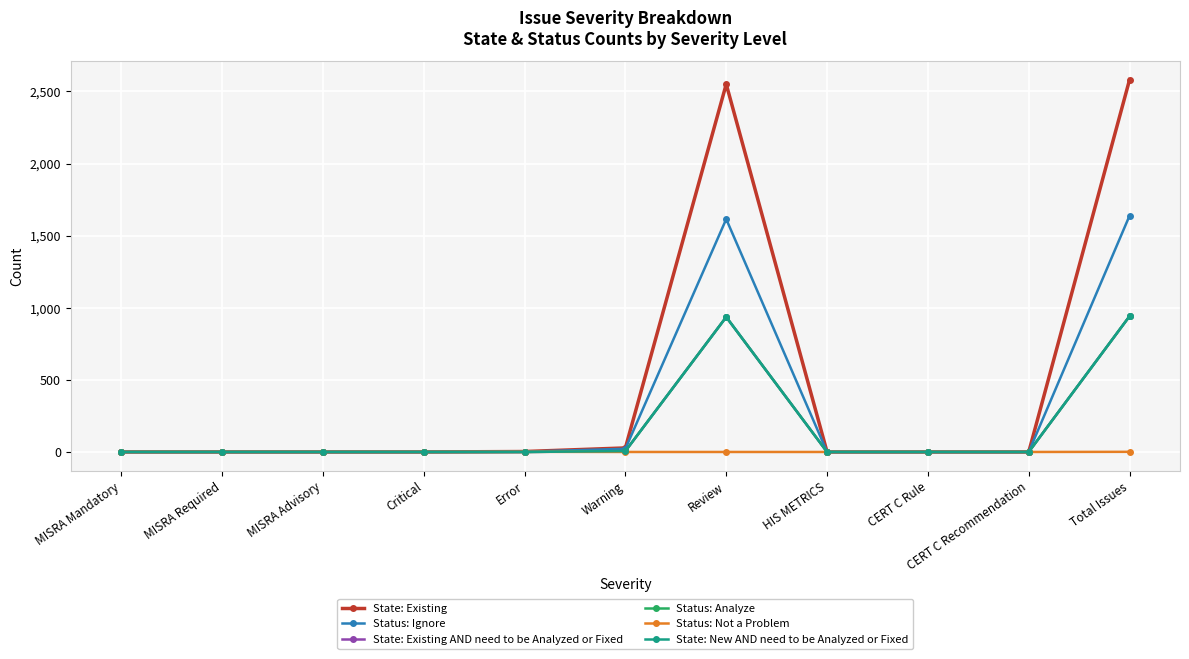

True or false: State: New AND need to be Analyzed or Fixed and State: Existing AND need to be Analyzed or Fixed intersect in this chart.

False